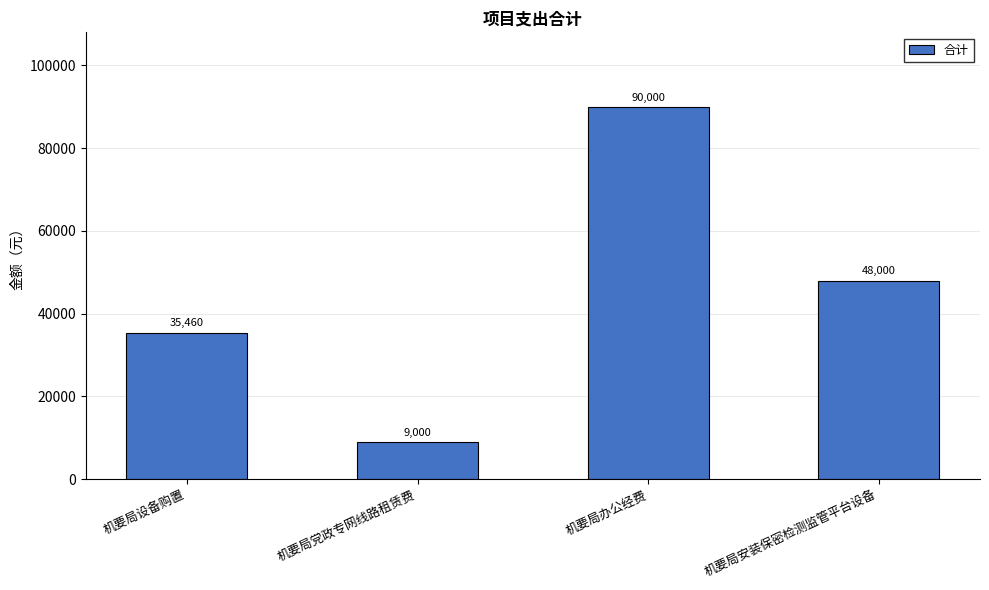

Read the value at 机要局设备购置, to the nearest 10.

35460